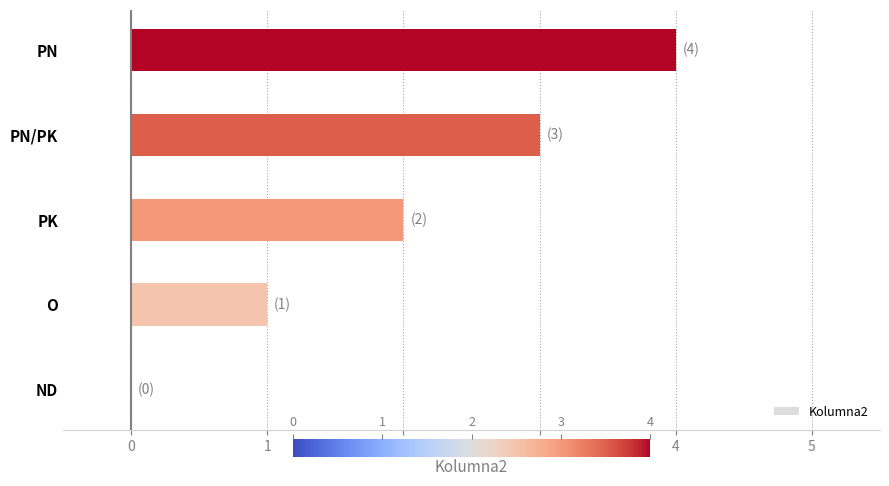

Read the value at PN/PK.

3